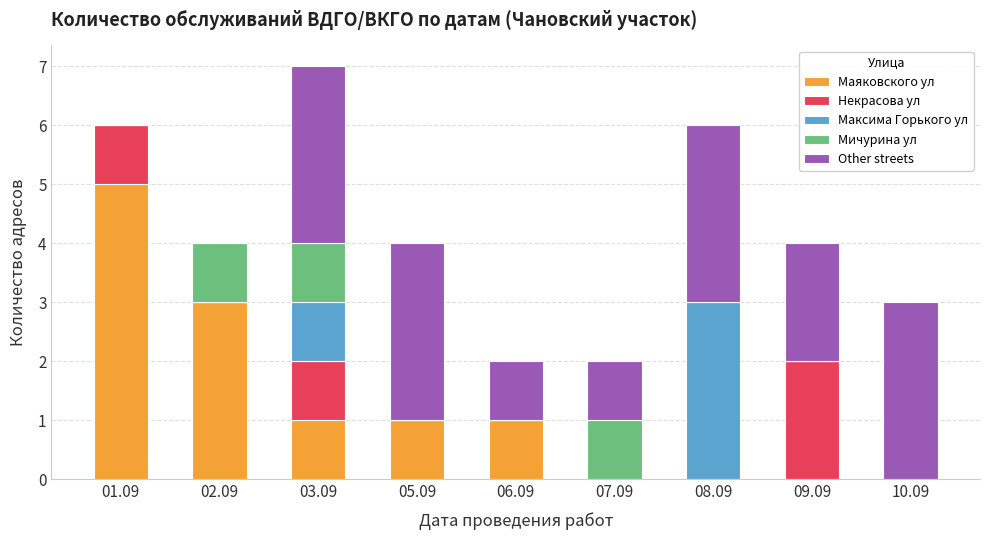

The value of Маяковского ул at 03.09 is 2. True or false?

False